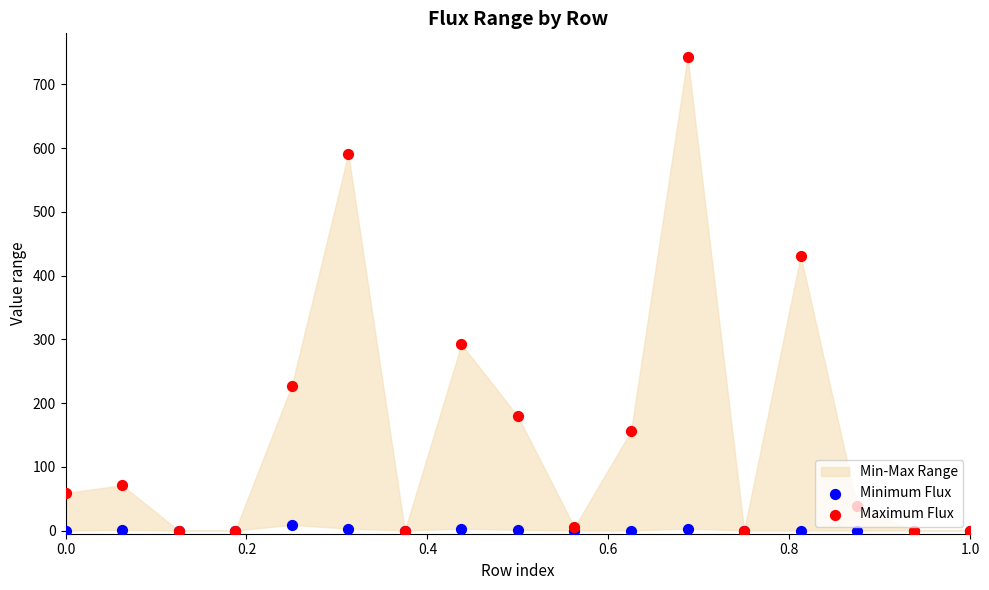

At how many categories does at least one series exceed 502?

2